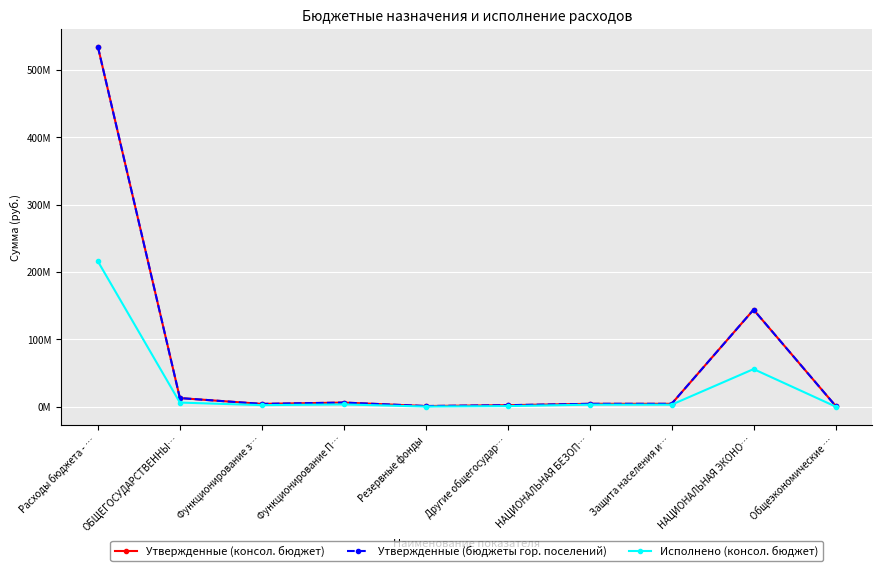

Which series has the largest range (max minus min)?

Утвержденные (консол. бюджет)